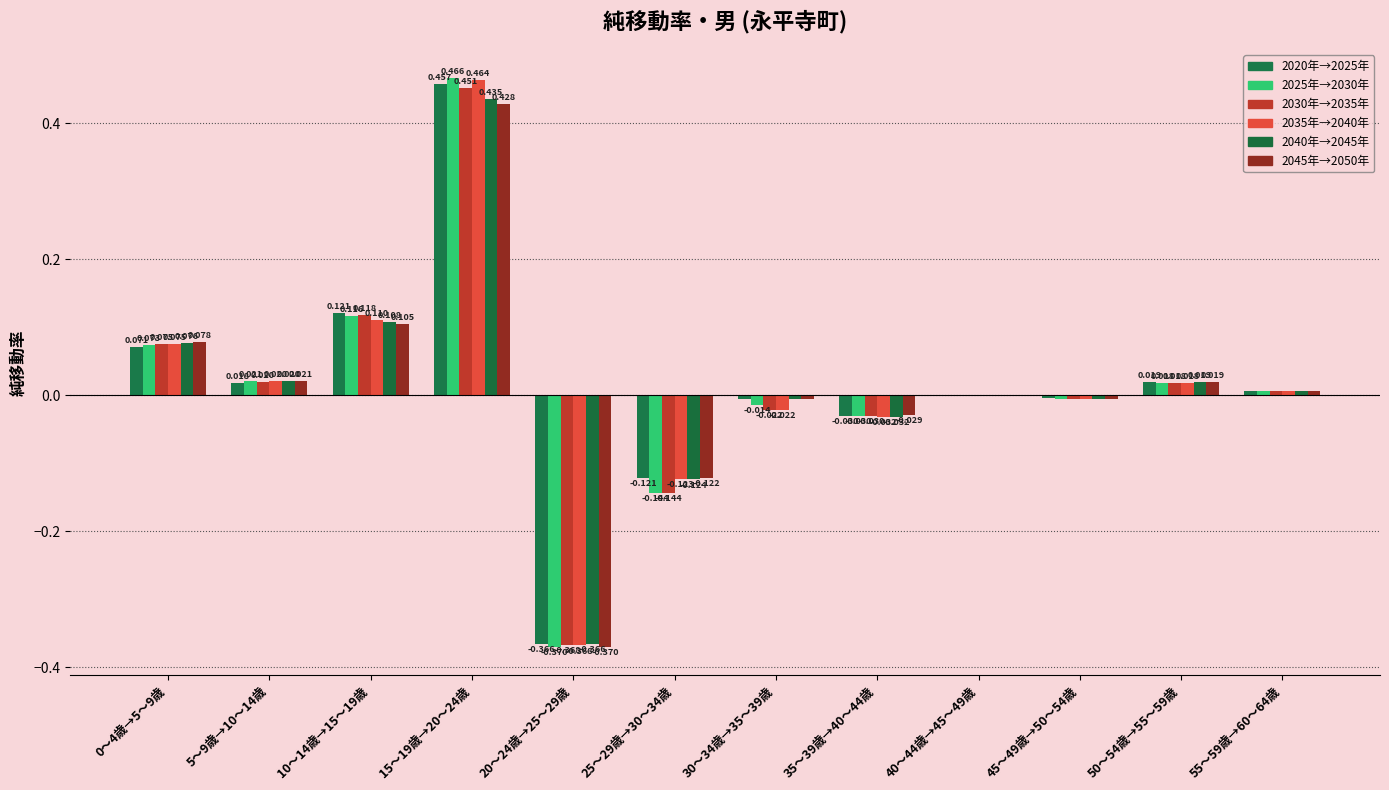

Reading left to right, what are all the values shown in this chart?

2020年→2025年: 0.1	0.0	0.1	0.5	-0.4	-0.1	-0.0	-0.0	-0.0	-0.0	0.0	0.0
2025年→2030年: 0.1	0.0	0.1	0.5	-0.4	-0.1	-0.0	-0.0	-0.0	-0.0	0.0	0.0
2030年→2035年: 0.1	0.0	0.1	0.5	-0.4	-0.1	-0.0	-0.0	-0.0	-0.0	0.0	0.0
2035年→2040年: 0.1	0.0	0.1	0.5	-0.4	-0.1	-0.0	-0.0	-0.0	-0.0	0.0	0.0
2040年→2045年: 0.1	0.0	0.1	0.4	-0.4	-0.1	-0.0	-0.0	-0.0	-0.0	0.0	0.0
2045年→2050年: 0.1	0.0	0.1	0.4	-0.4	-0.1	-0.0	-0.0	-0.0	-0.0	0.0	0.0